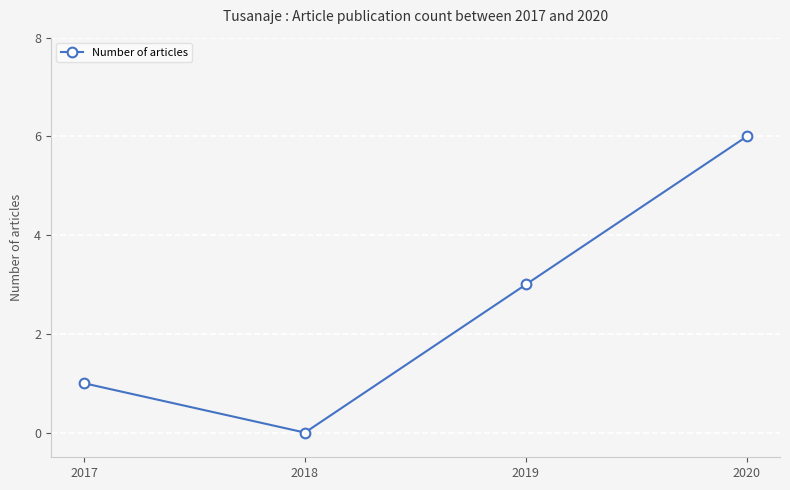

Does the chart display data point markers on the line(s)?

Yes